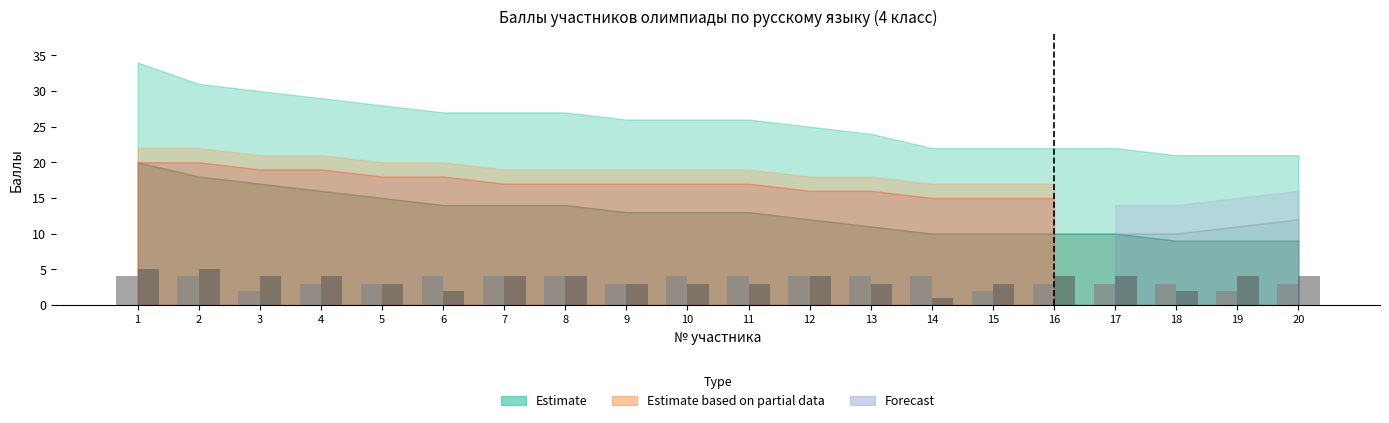

At which category does the chart reach its minimum across all series?

14